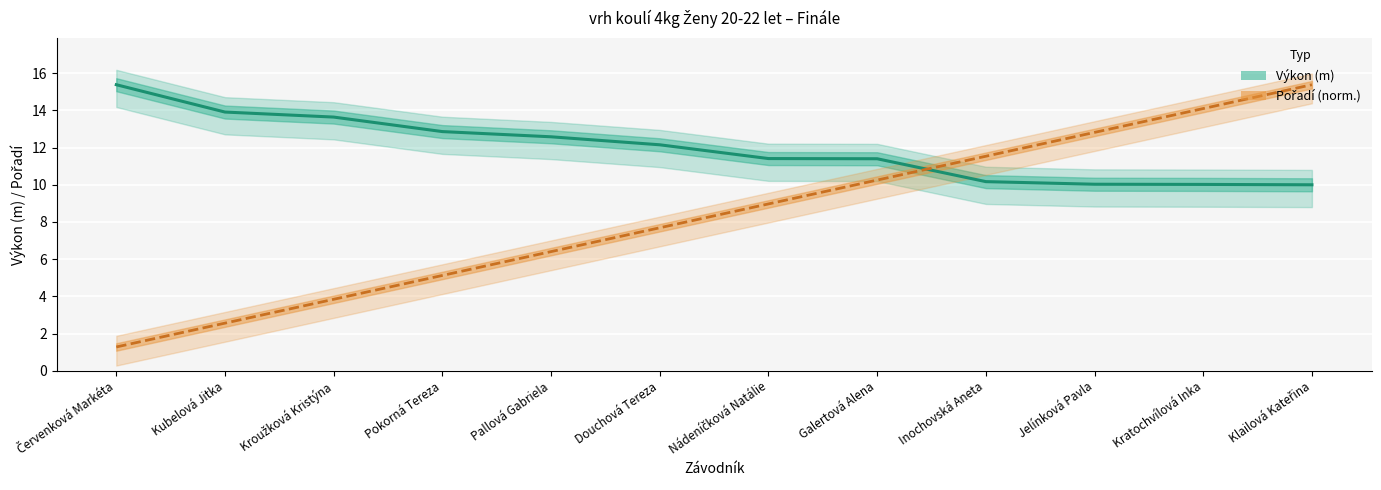

Does the chart display data point markers on the line(s)?

No